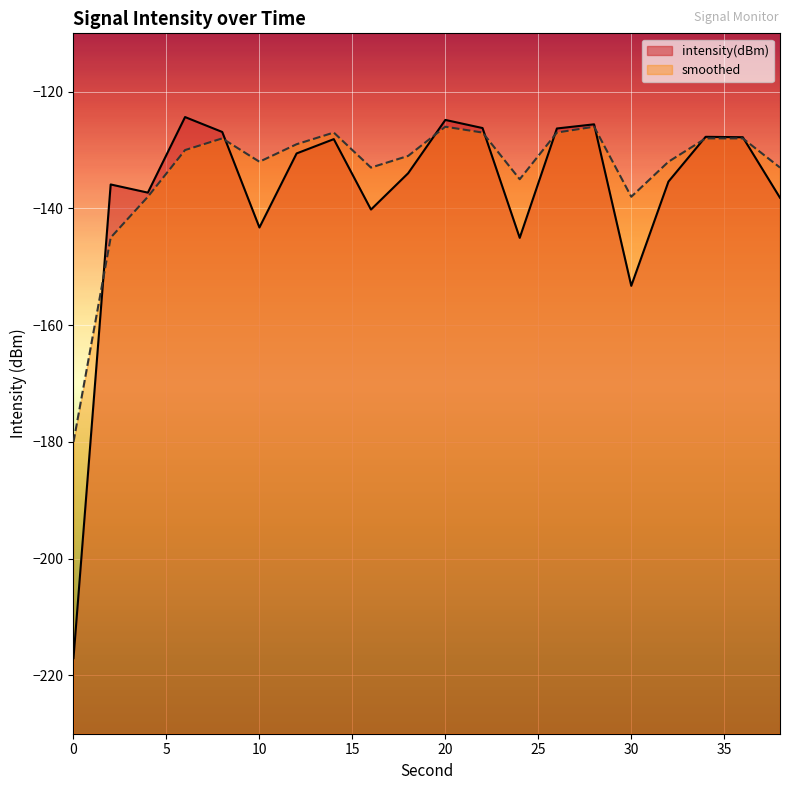

Which has a higher value, 34 or 8?

8